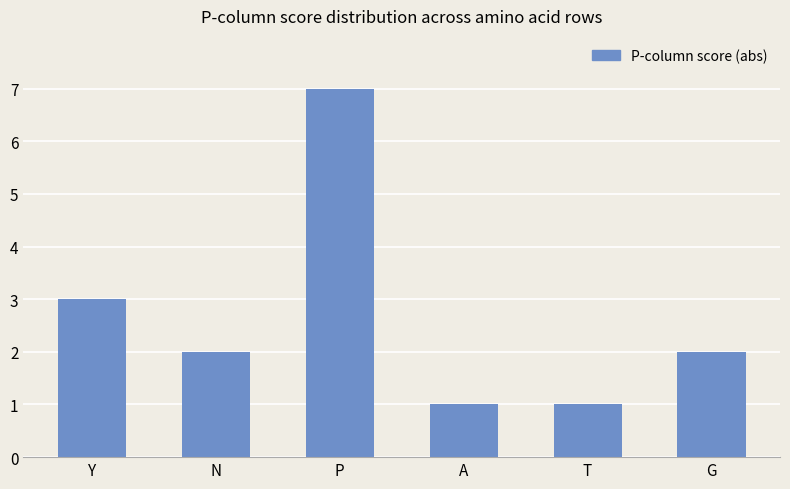

What is the difference between the maximum and minimum values?

6